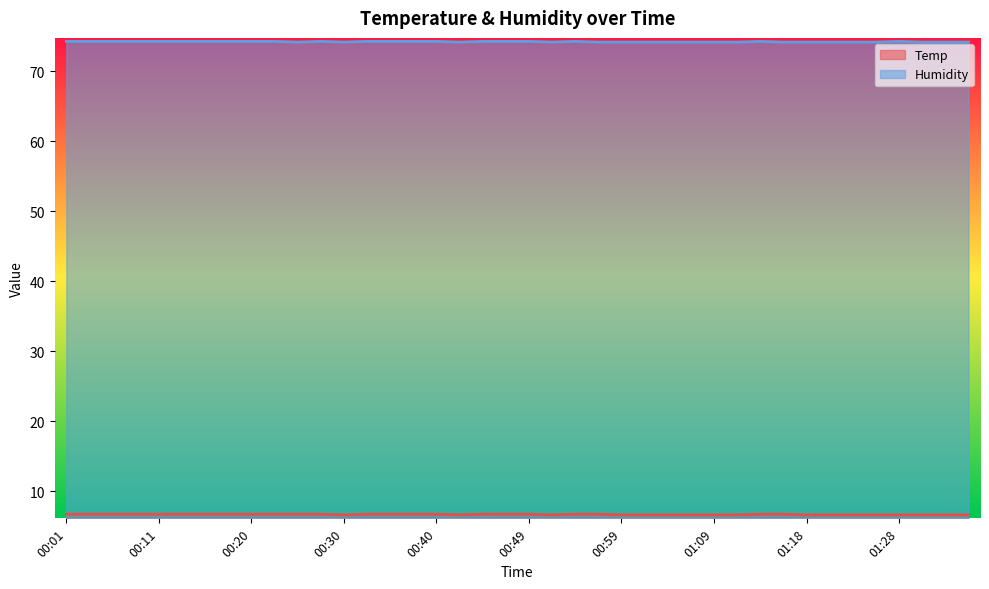

List the series in order of their peak value, lowest first.

Temp, Humidity